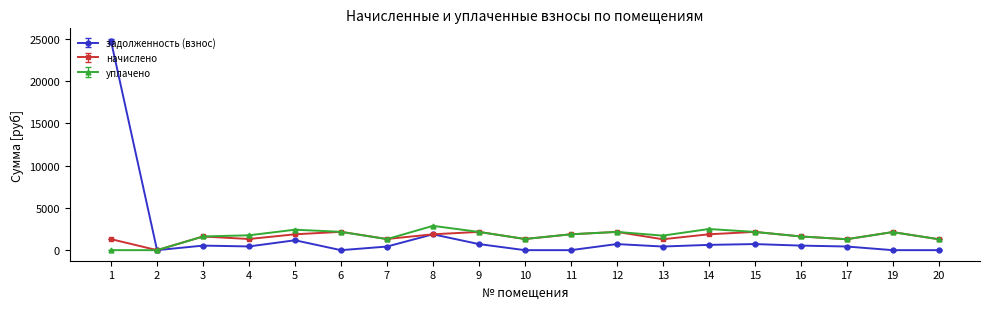

Is it true that начислено equals 2799.1 at 5?

False